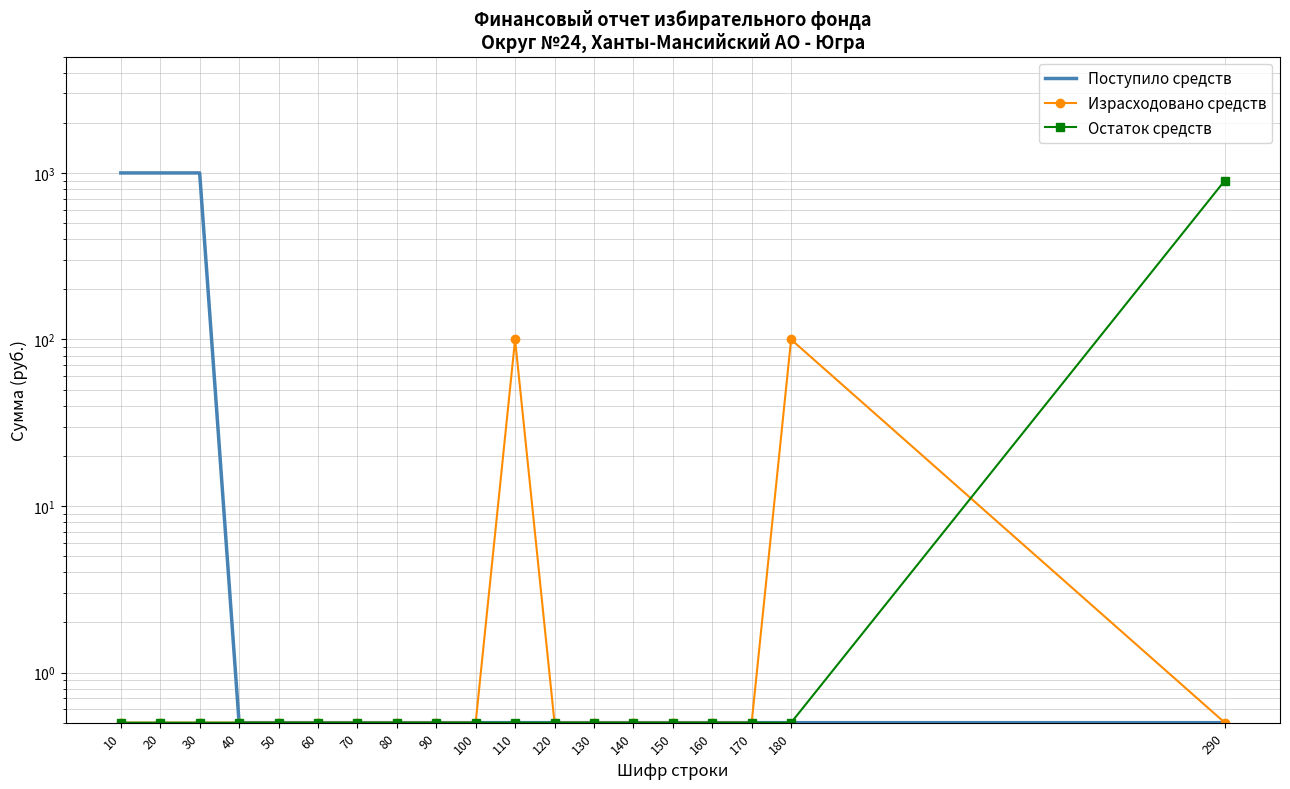

What are all the series names shown in the legend?

Поступило средств, Израсходовано средств, Остаток средств